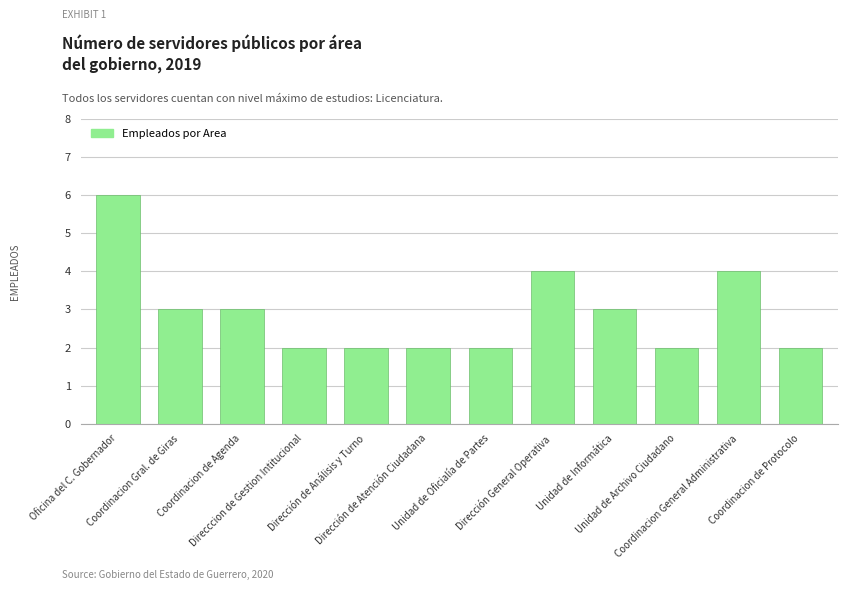

What is the label of the 2nd point from the left?

Coordinacion Gral. de Giras